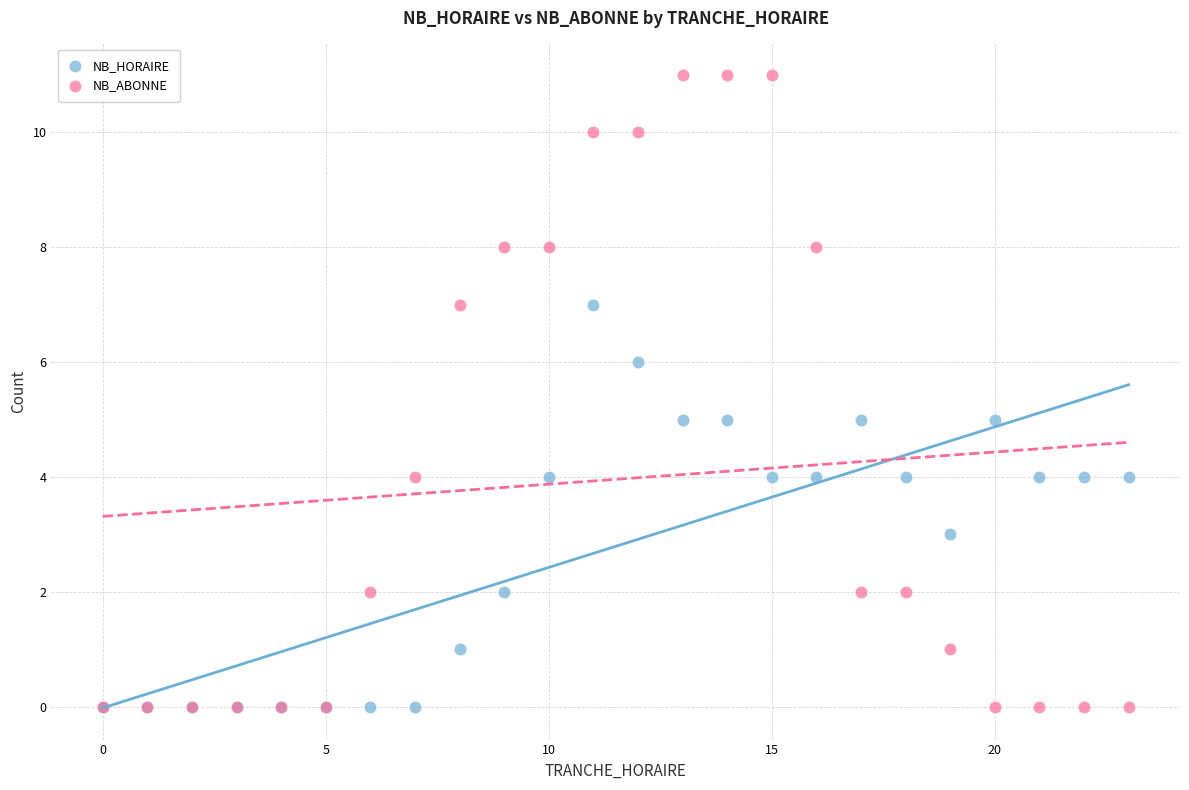

Which series has the widest spread of Y values?

NB_ABONNE